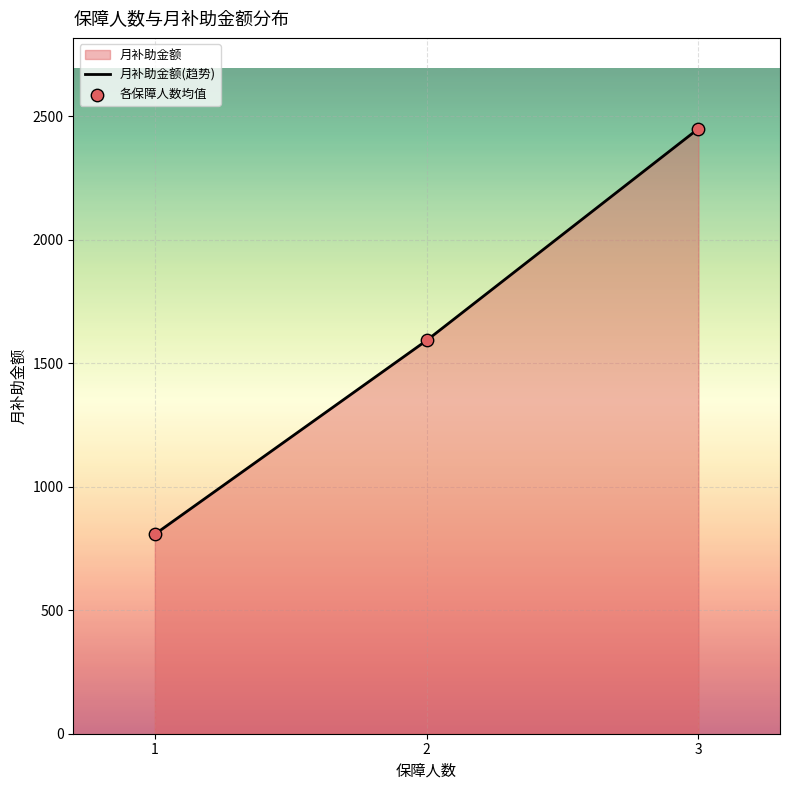

At how many categories does at least one series exceed 869?

2